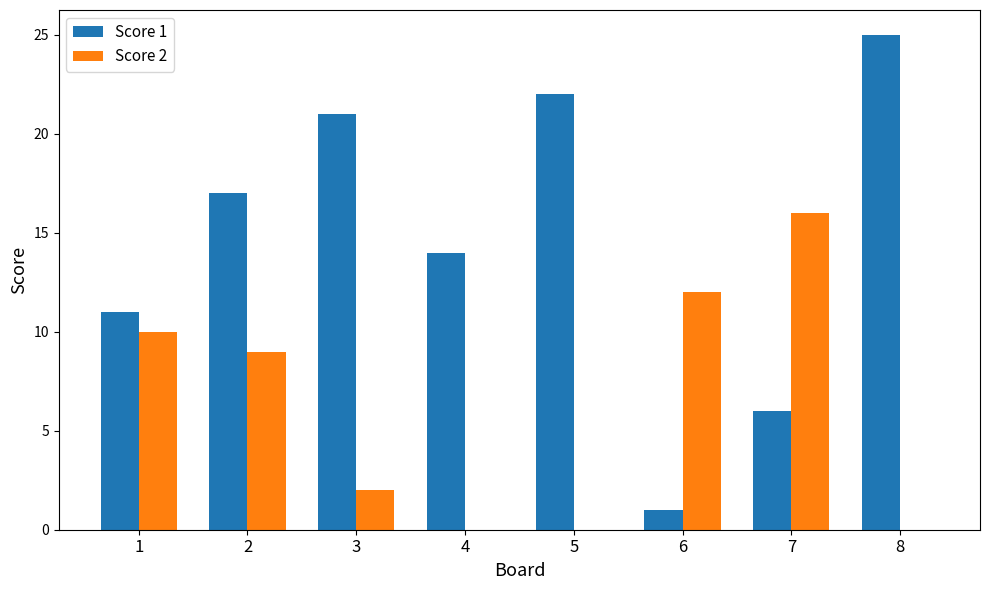

The Score 1 series shows 14 at 4. True or false?

True